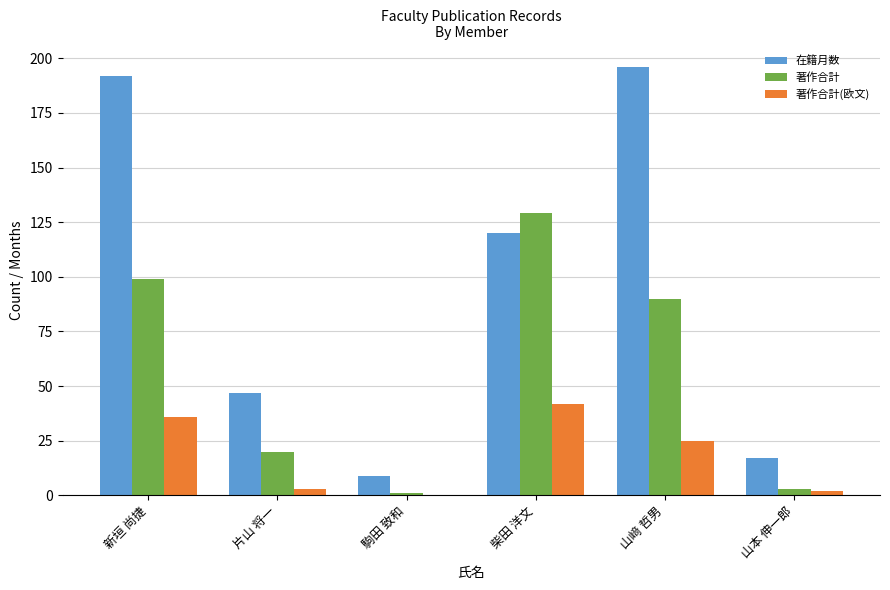

Which series has the largest total across all categories?

在籍月数